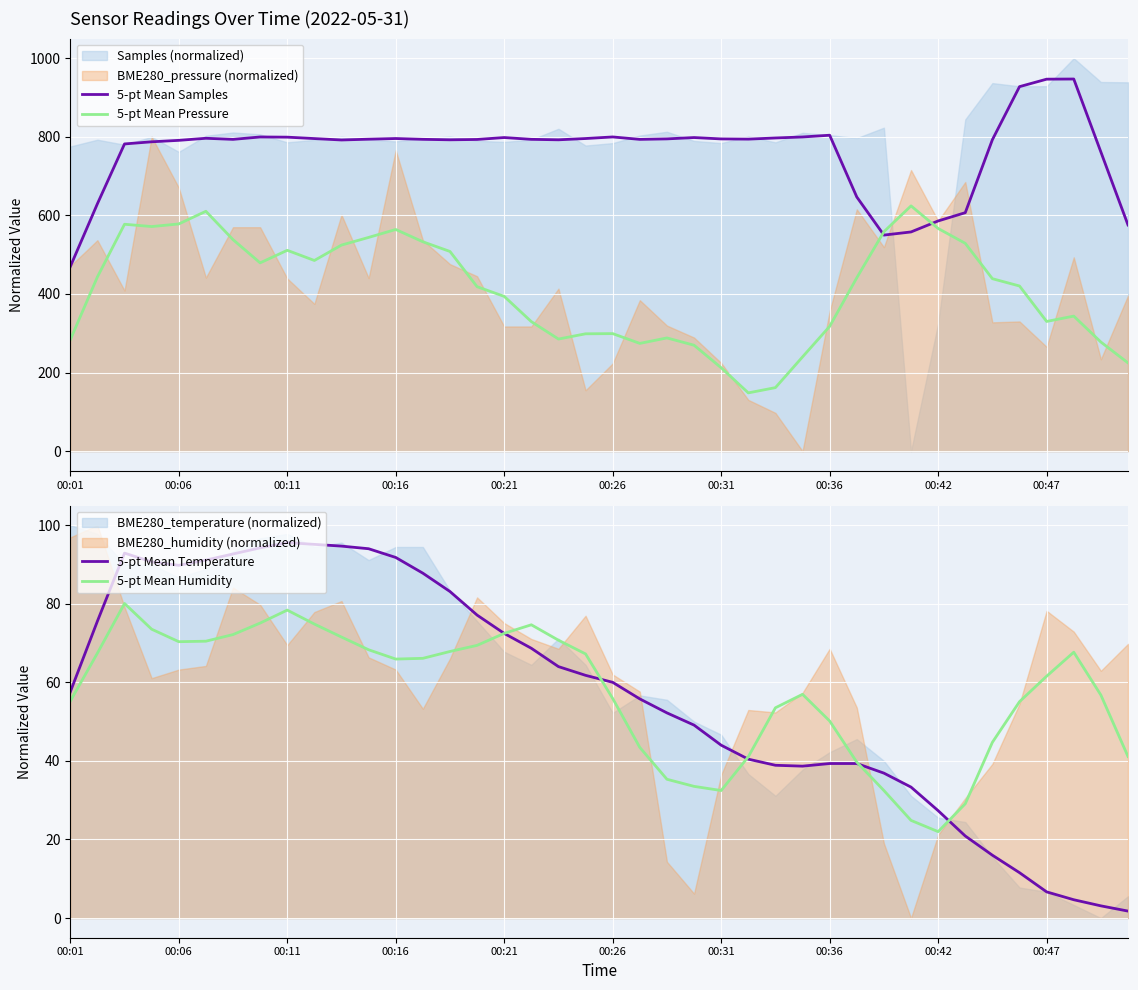

True or false: 5-pt Mean Pressure and 5-pt Mean Temperature cross at least once.

False